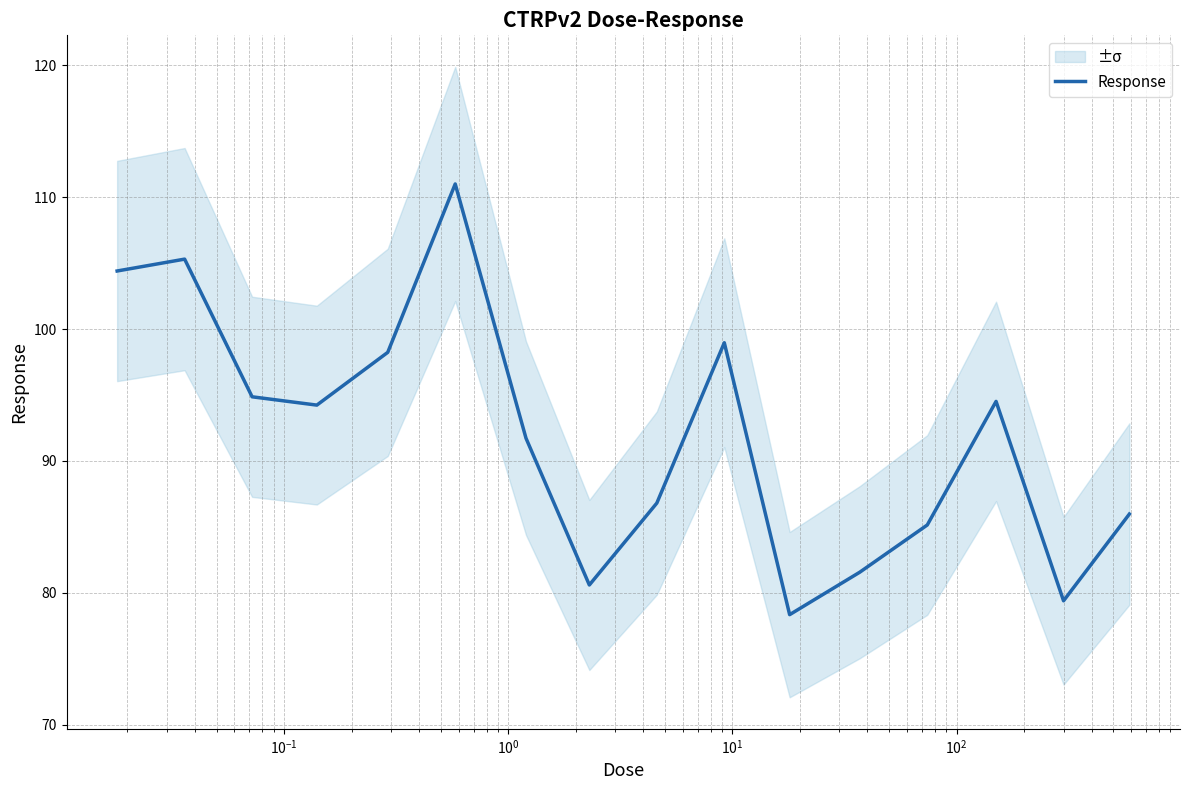

What is the lowest value of the Response series?

78.3